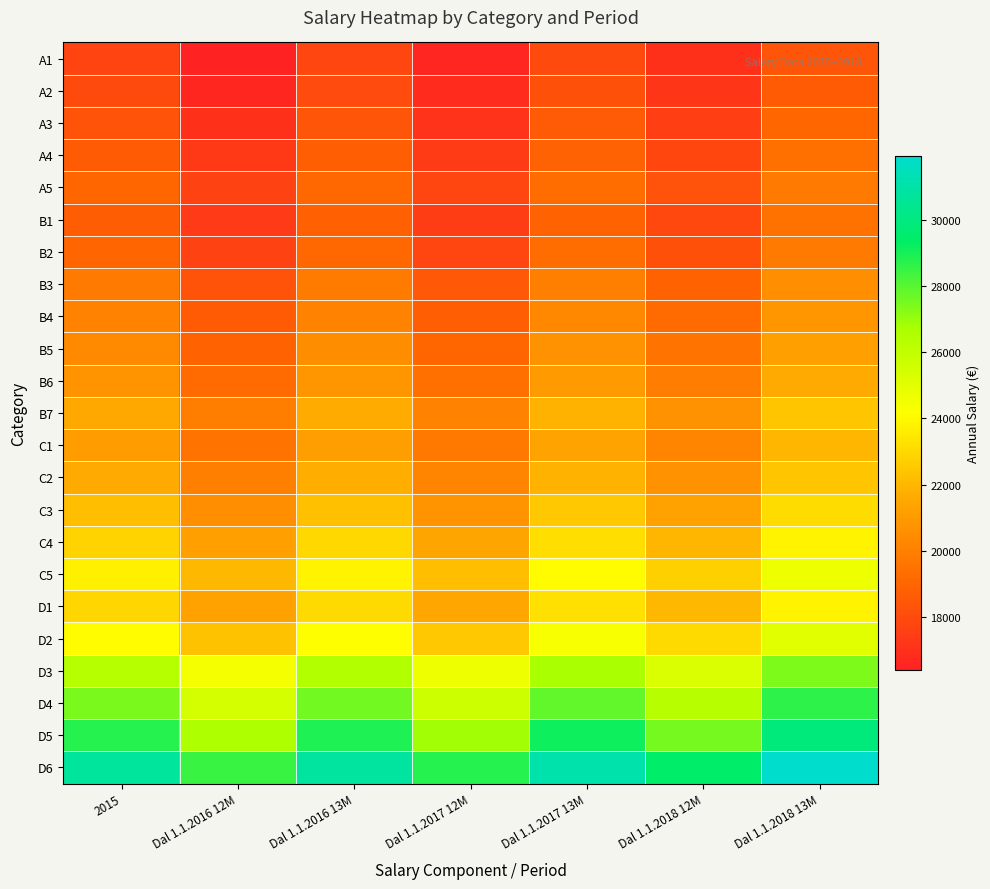

Rank the series by their maximum value, from lowest to highest.

A1, A2, A3, A4, B1, B2, A5, B3, B4, B5, B6, C1, B7, C2, C3, C4, D1, C5, D2, D3, D4, D5, D6